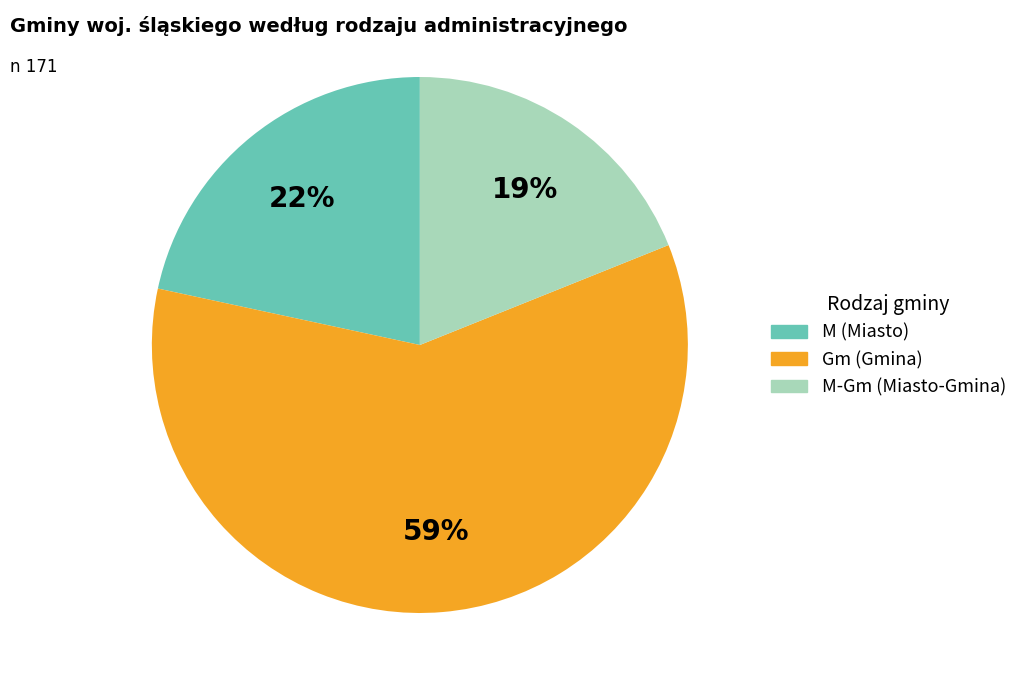

Is there a majority slice in this chart?

Yes